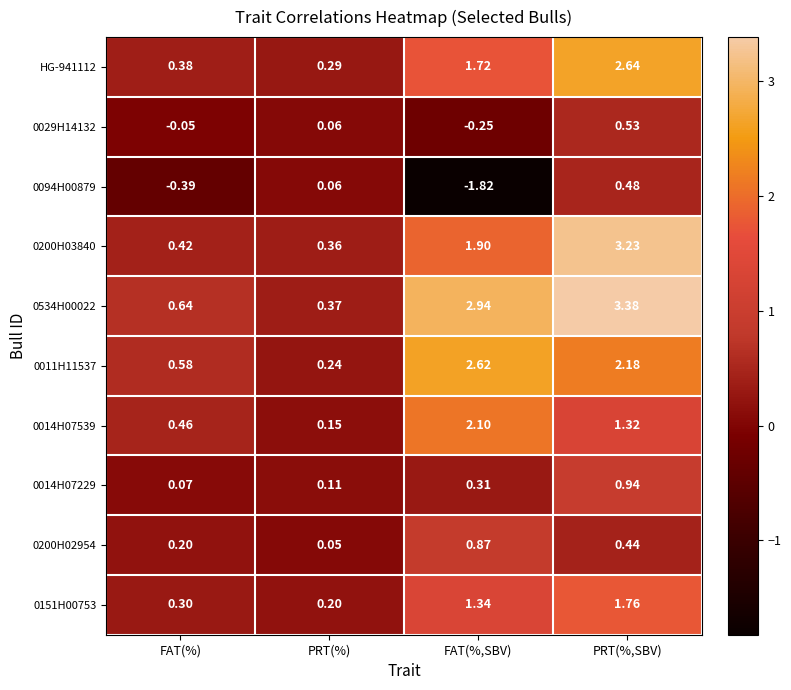

Which label corresponds to the smallest value in the chart?

FAT(%,SBV)